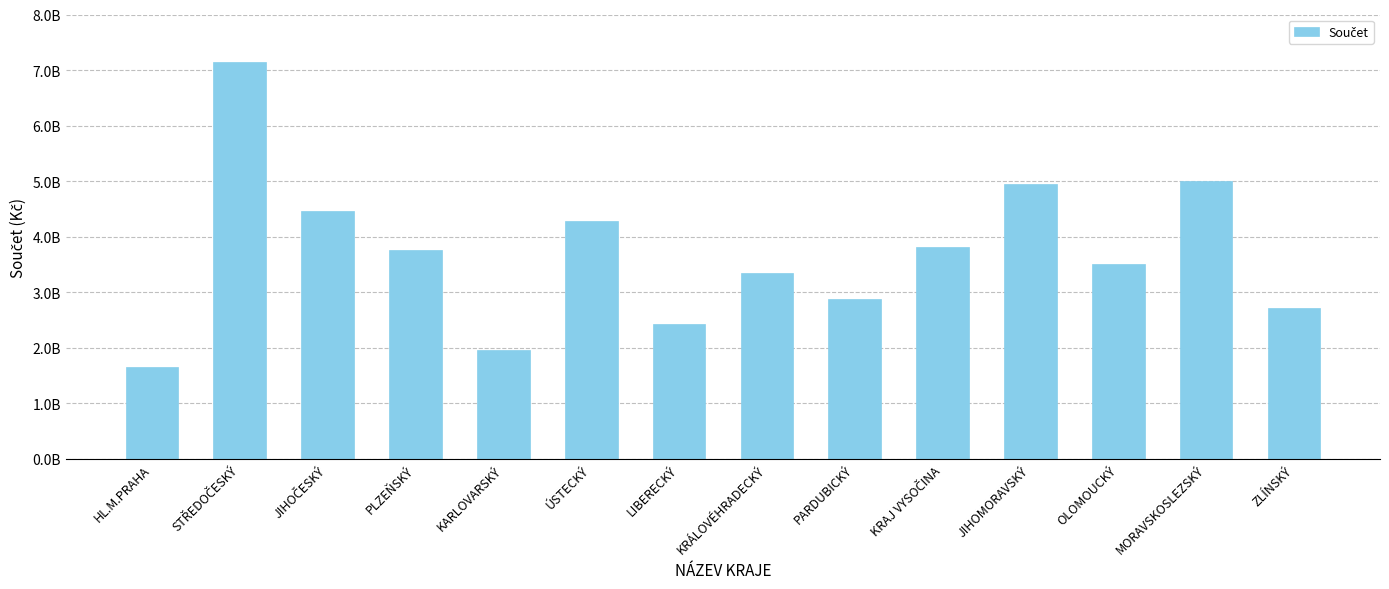

What is the sum of all values?

51897120392